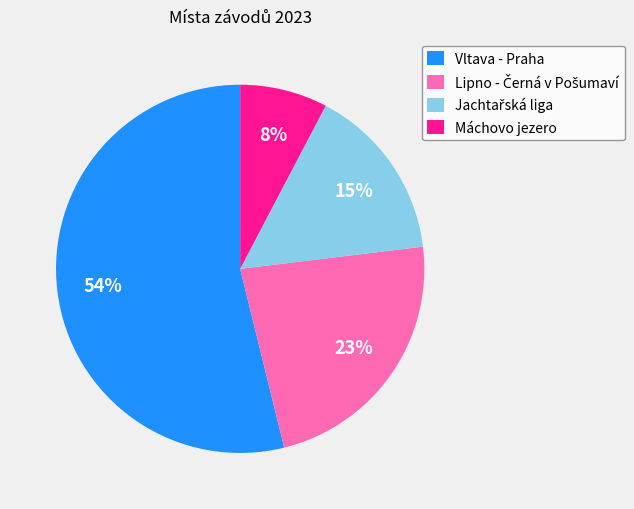

Which category accounts for the majority?

Vltava - Praha